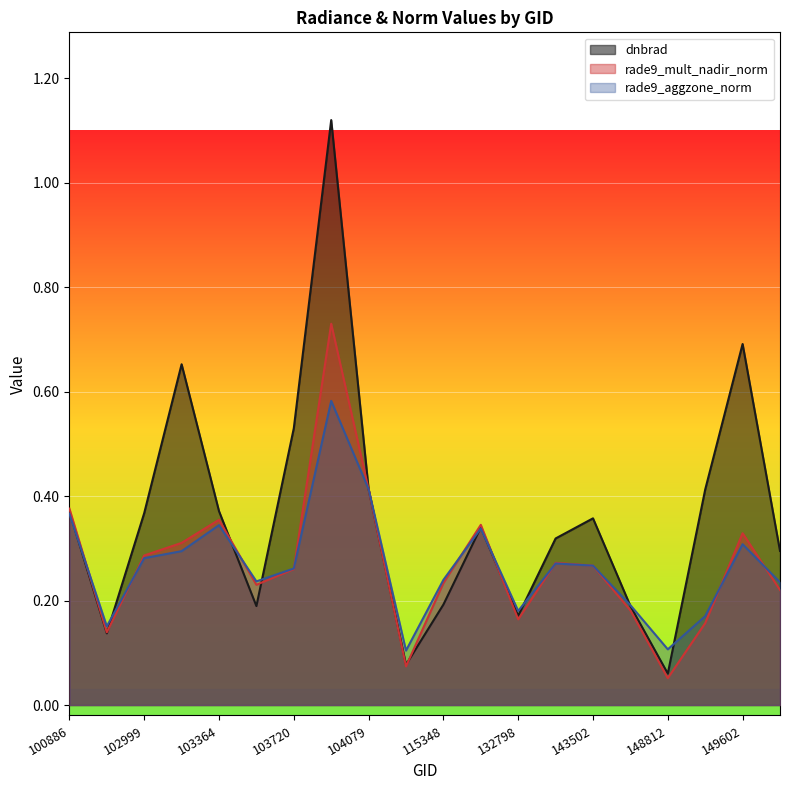

What is the difference between the second highest and minimum values in the rade9_mult_nadir_norm series?

0.4